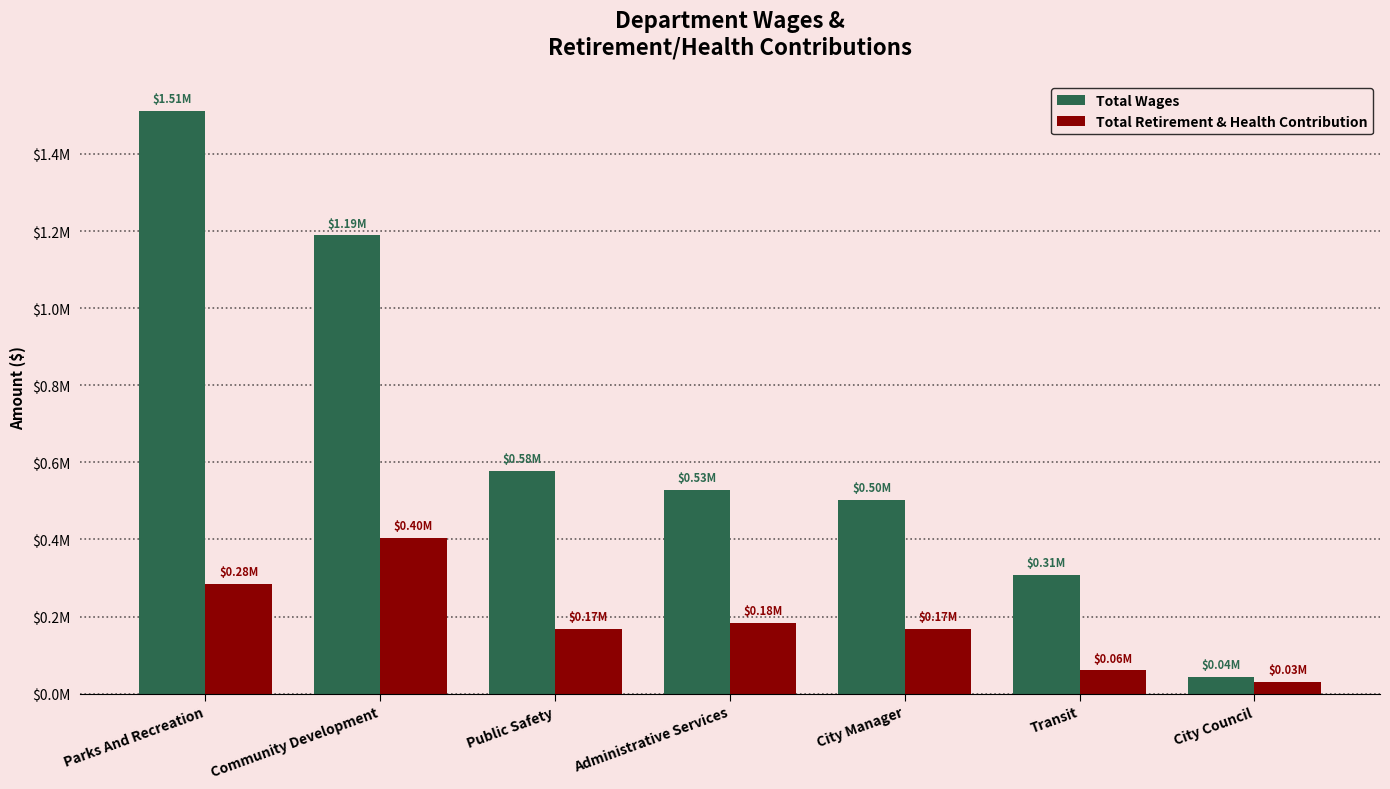

True or false: Total Retirement & Health Contribution has a value of 403868 at Community Development.

True